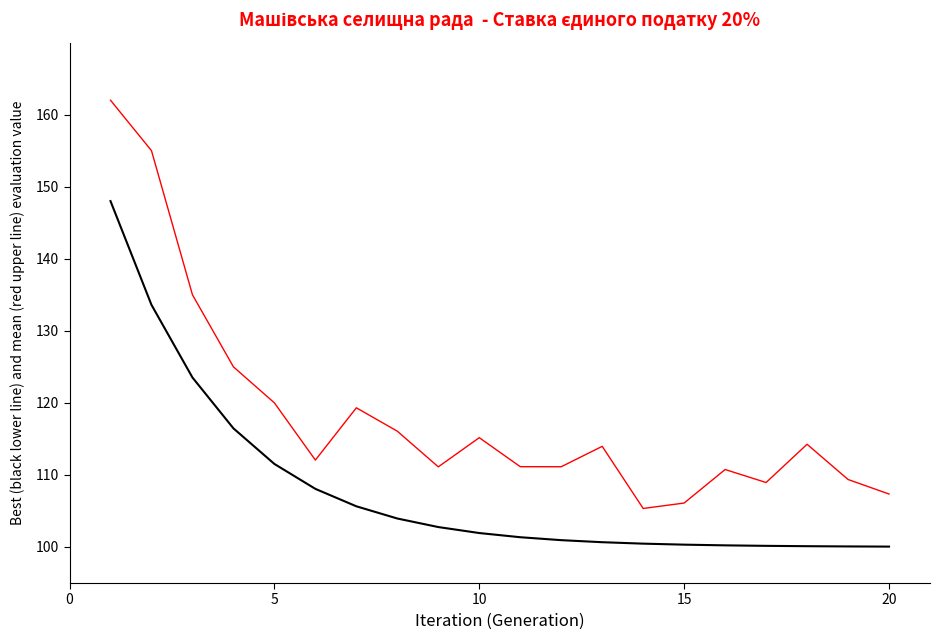

Does the chart have visible grid lines?

No